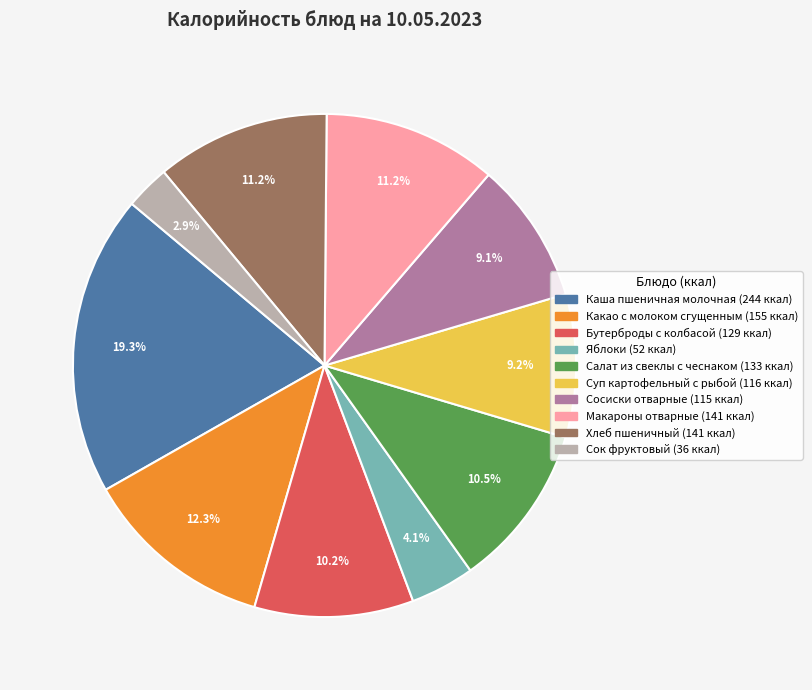

Which has a higher value, Суп картофельный с рыбой or Салат из свеклы с чеснаком?

Салат из свеклы с чеснаком